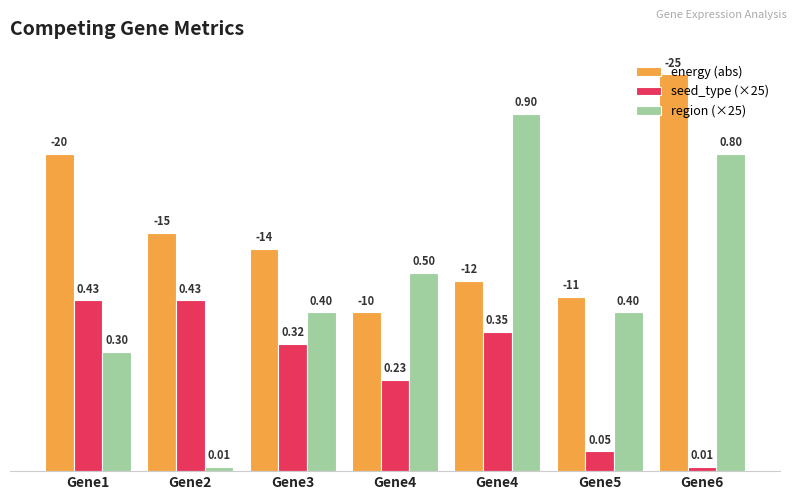

Reading left to right, transcribe all the data shown in this chart.

energy (abs): 20.0	15.0	14.0	10.0	12.0	11.0	25.0
seed_type (×25): 10.8	10.8	8.0	5.8	8.8	1.2	0.2
region (×25): 7.5	0.2	10.0	12.5	22.5	10.0	20.0